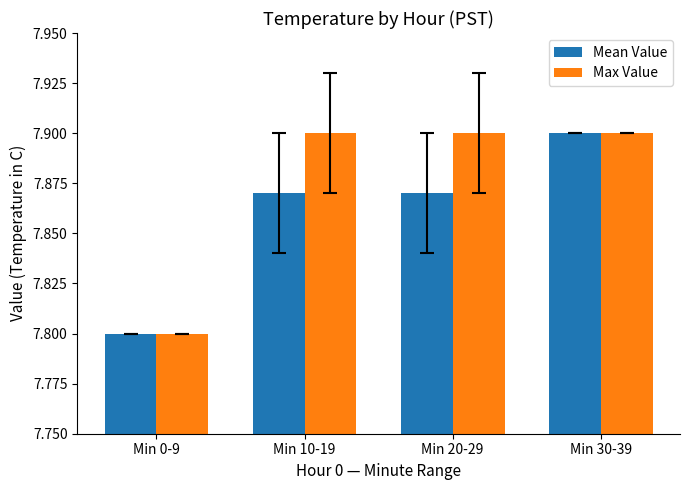

What is the sum of the Mean Value values at Min 30-39 and Min 10-19?

15.8